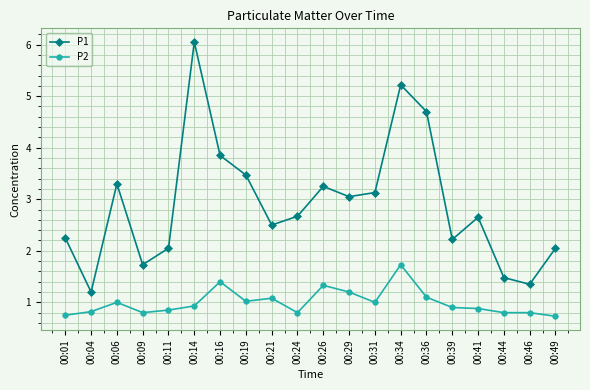

What is the value of the P2 point at the 6th from the left?

0.9